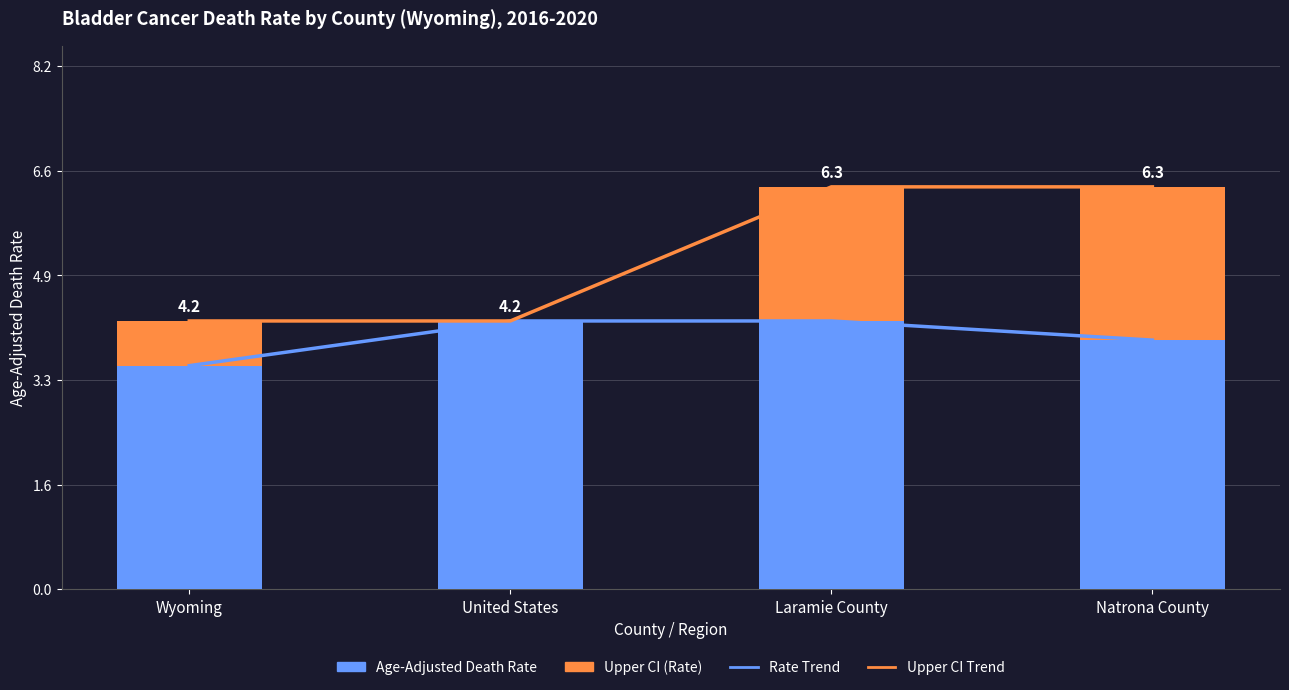

What is the average value of the Age-Adjusted Death Rate series?

4.0